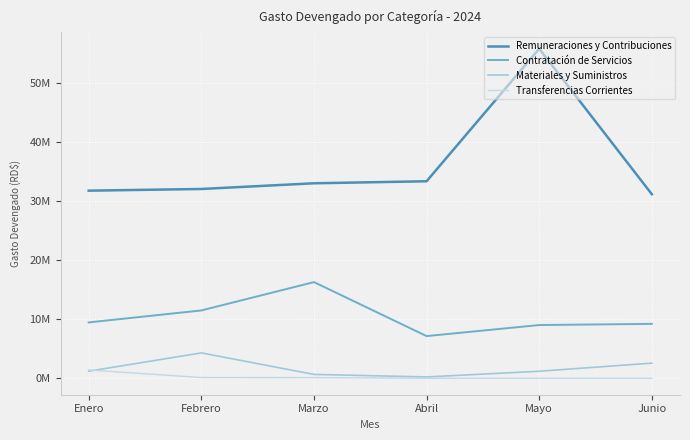

True or false: Materiales y Suministros and Remuneraciones y Contribuciones cross at least once.

False